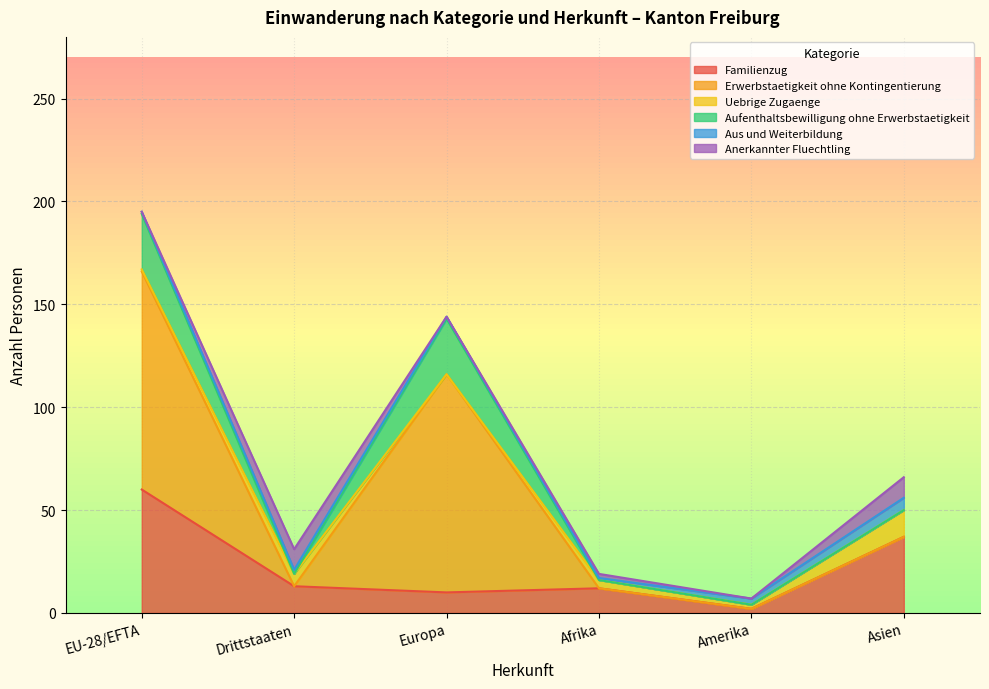

Rank the series by their maximum value, from lowest to highest.

Aus und Weiterbildung, Anerkannter Fluechtling, Uebrige Zugaenge, Aufenthaltsbewilligung ohne Erwerbstaetigkeit, Familienzug, Erwerbstaetigkeit ohne Kontingentierung